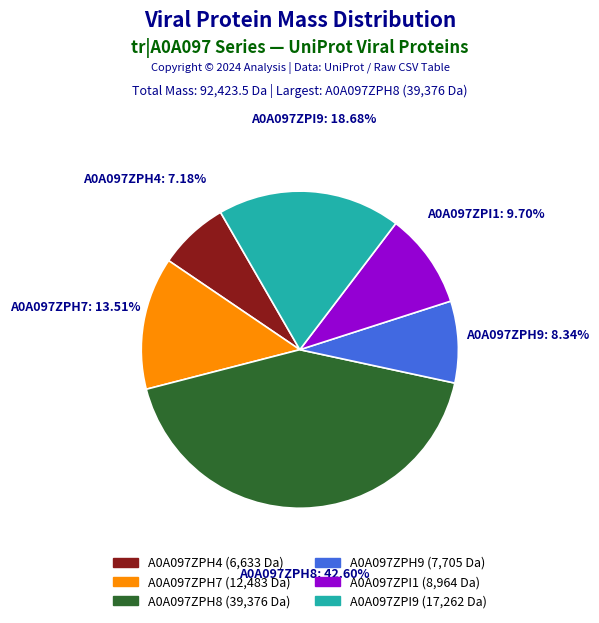

Which slice is the smallest?

A0A097ZPH4